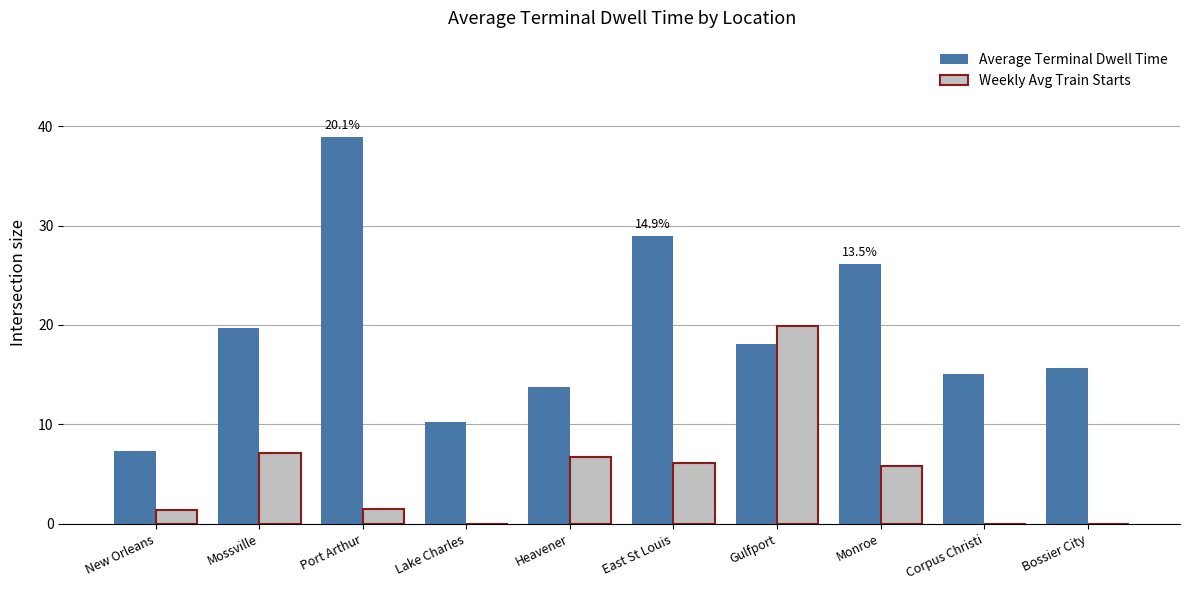

Is the value of Weekly Avg Train Starts at Monroe greater than the value of Average Terminal Dwell Time at Heavener?

No